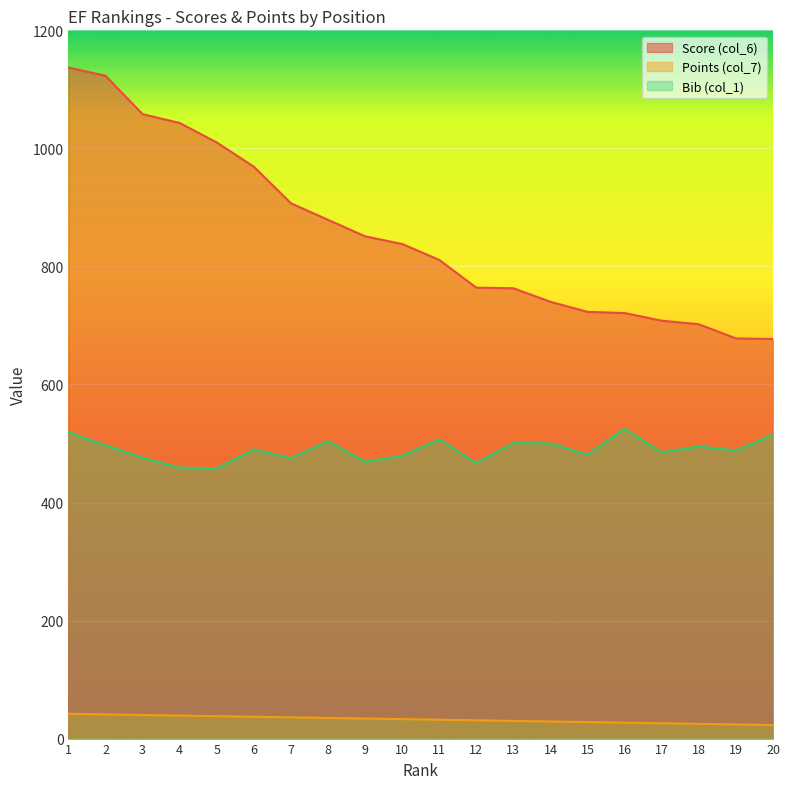

Which series has the largest range (max minus min)?

Score (col_6)